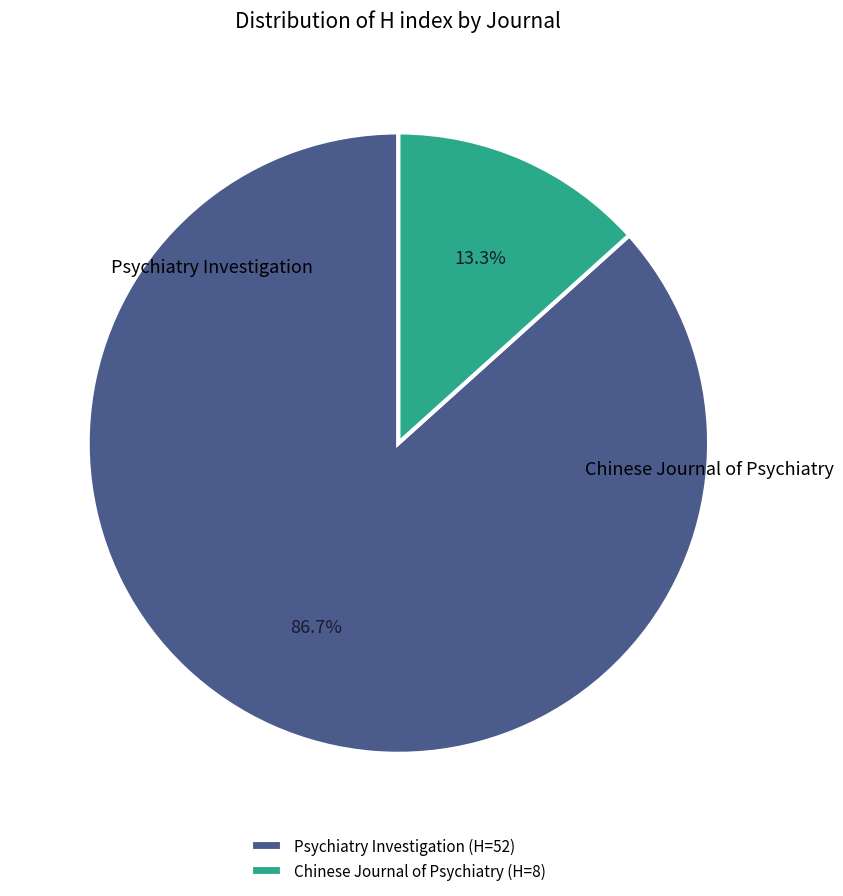

Does any single category account for the majority?

Yes